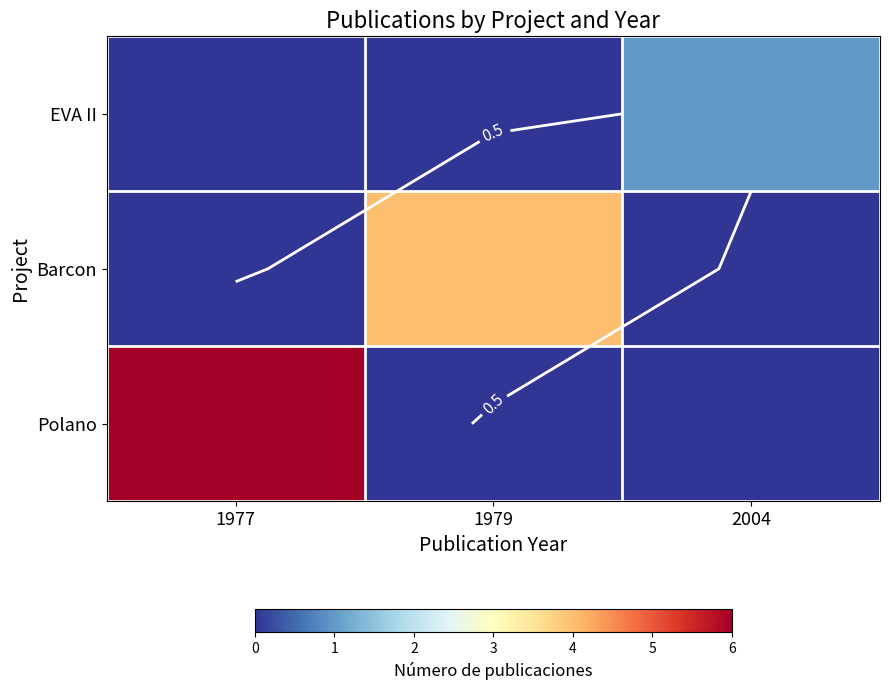

Which series has the largest total across all categories?

Polano